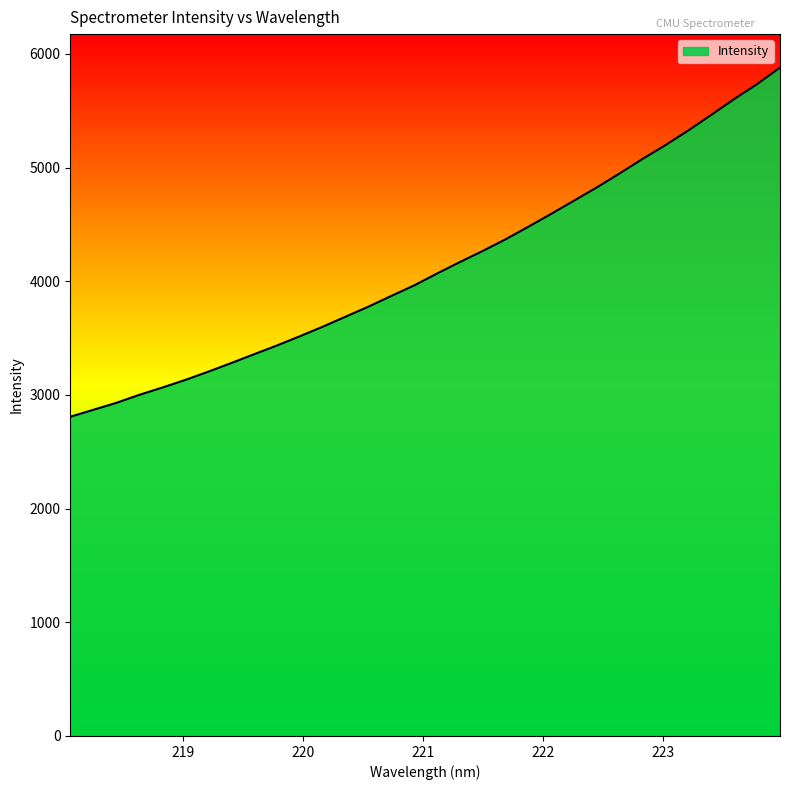

Does the chart have visible grid lines?

No